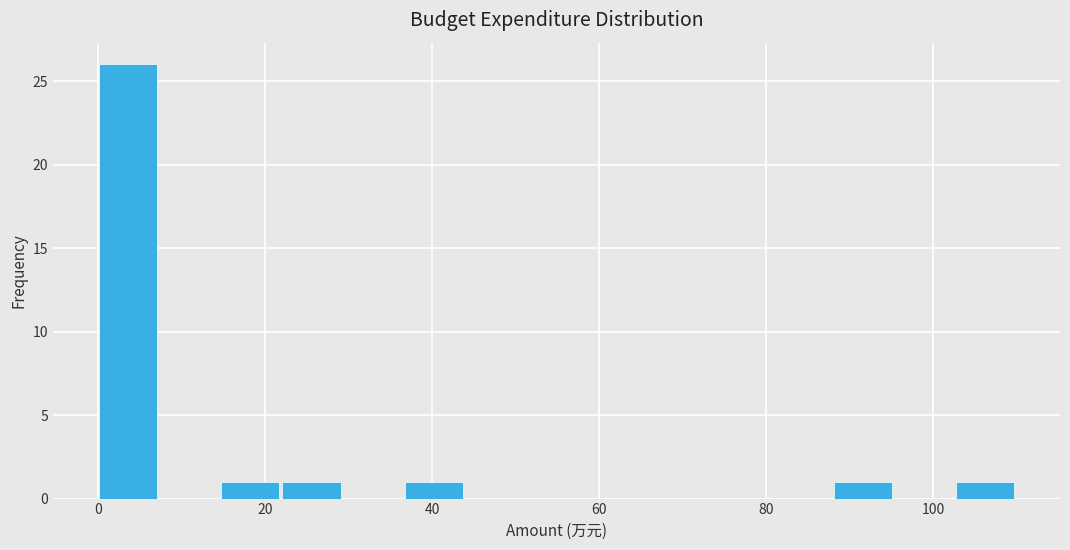

Around what value on the x-axis is the tallest bar? Give the approximate position of its centre, as read against the axis.

4